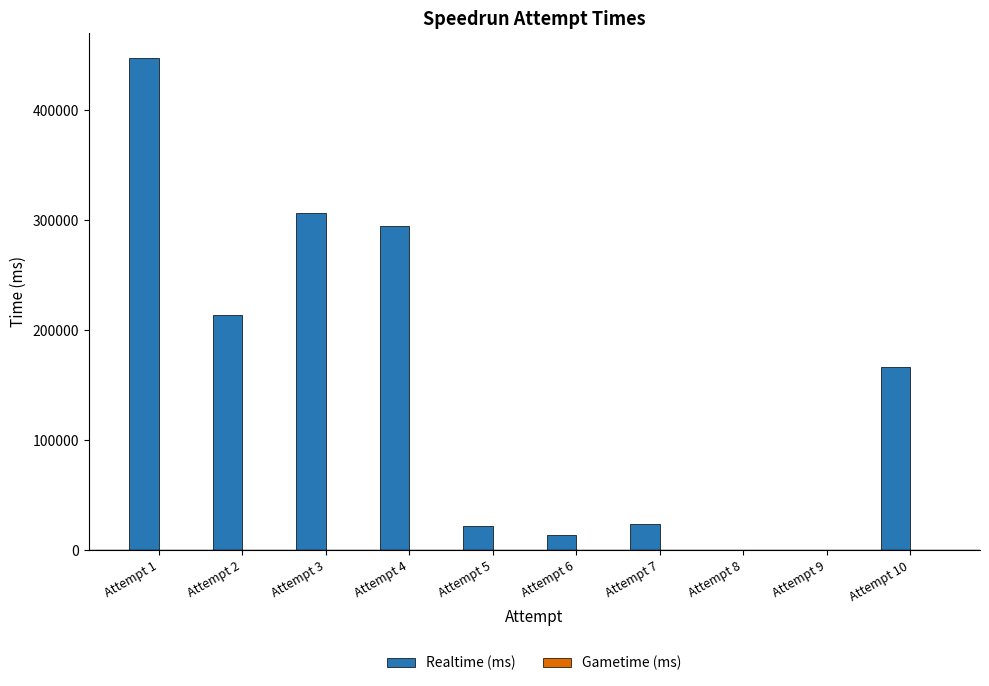

What is the change in value from Attempt 3 to Attempt 6?

-292670